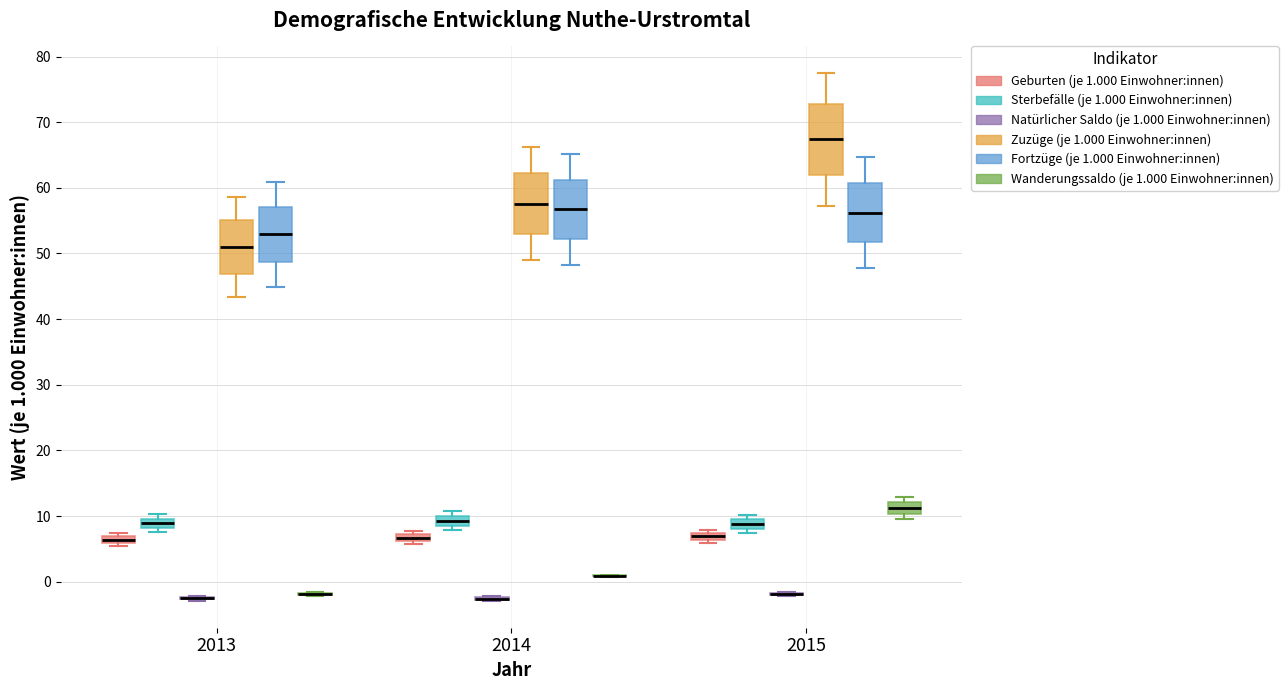

Comparing the boxes themselves (not the whiskers), which one is the tallest?

2015 (Zuzüge (je 1.000 Einwohner:innen))